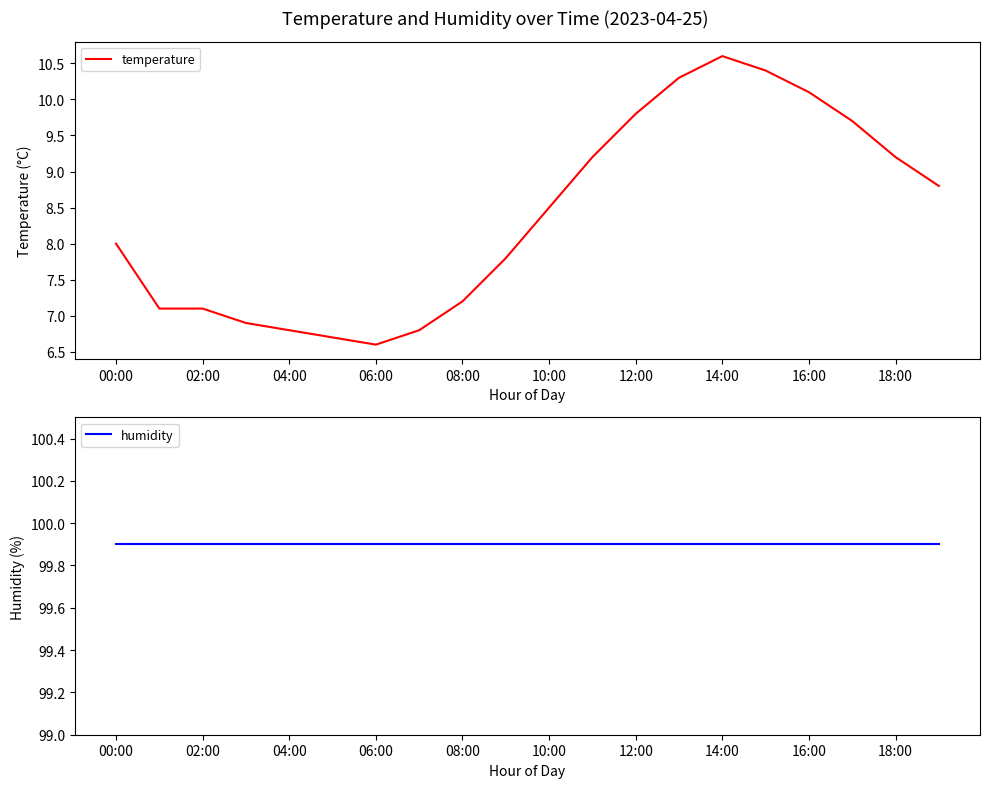

At 00:00, list the series in order from smallest to largest.

temperature, humidity